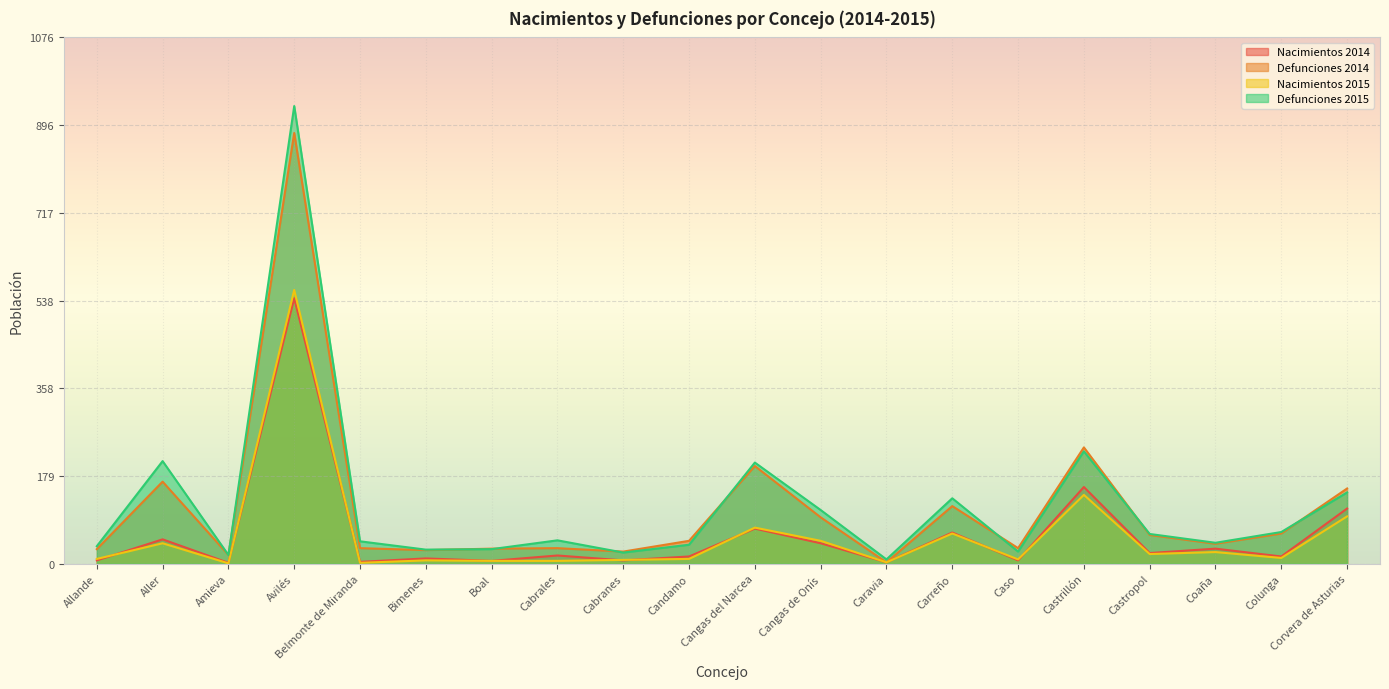

What is the label of the 5th point from the right?

Castrillón